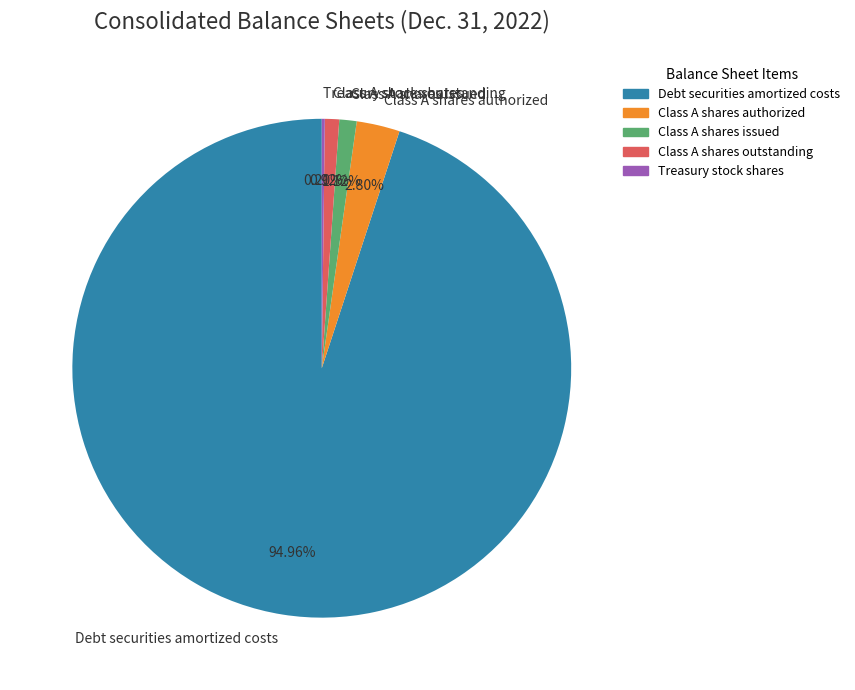

Does Debt securities amortized costs represent more than half of the total?

Yes